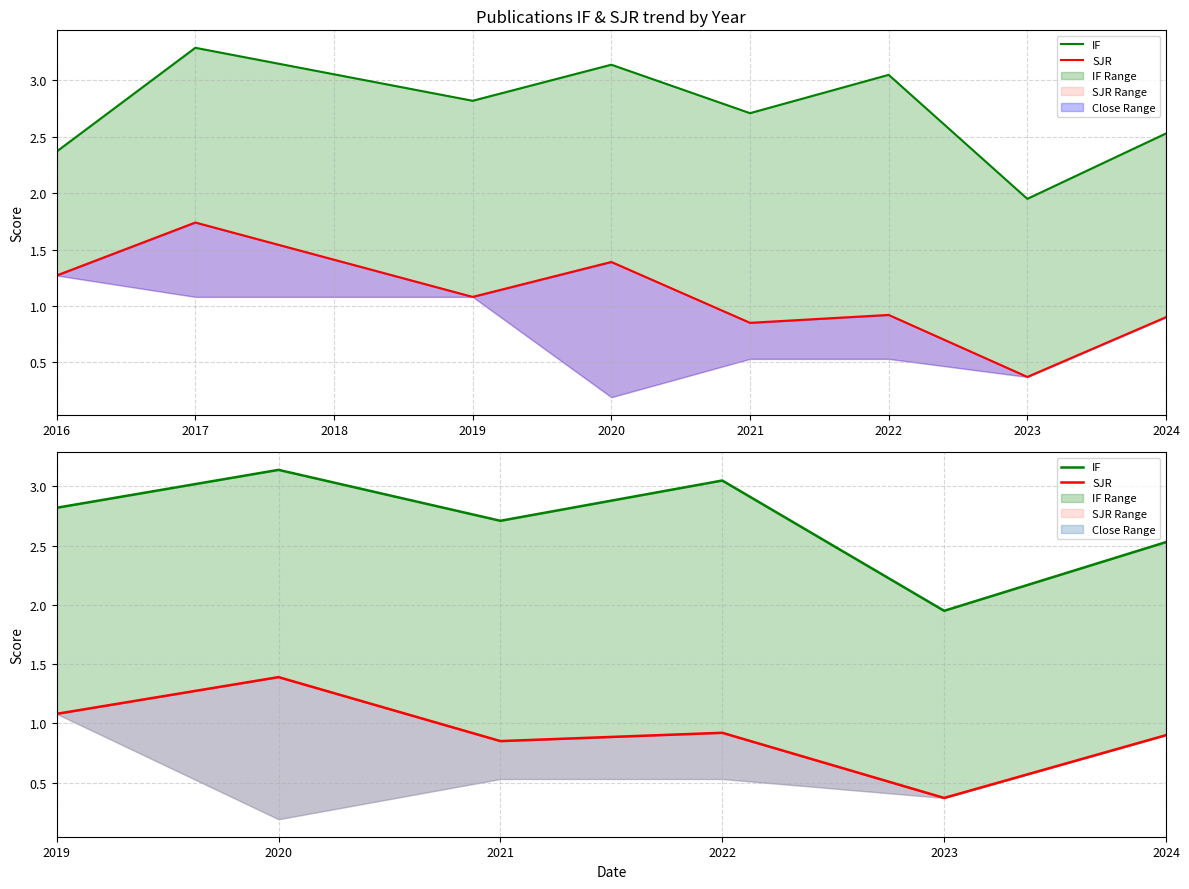

The value of SJR at 2024 is 1.4. True or false?

False